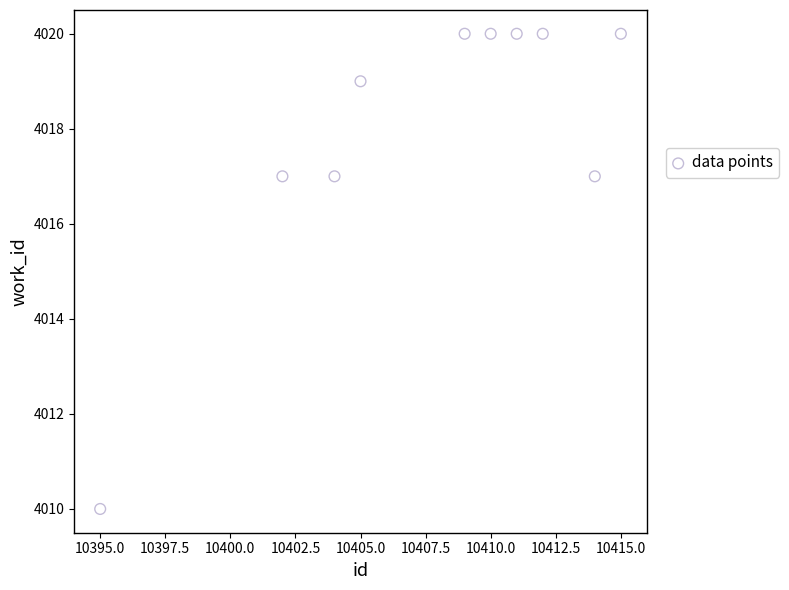

What is the range of X values (max minus min)?

20